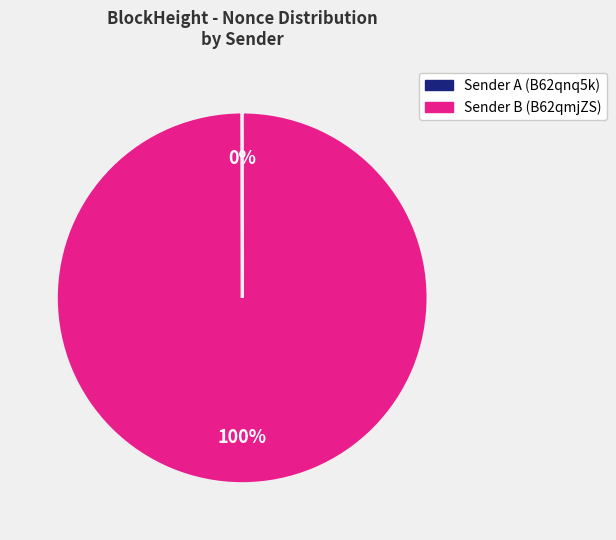

To the nearest percent, what is the average slice percentage?

50%